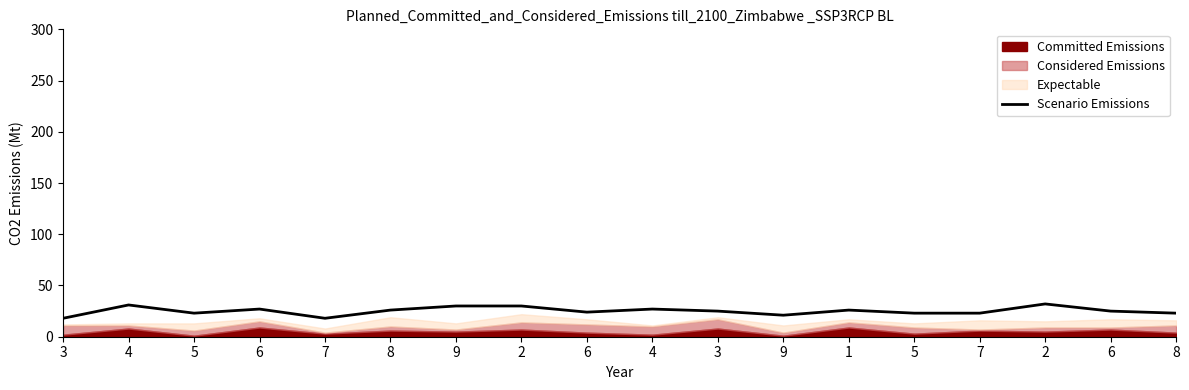

Read the value at 1, to the nearest 10.

30